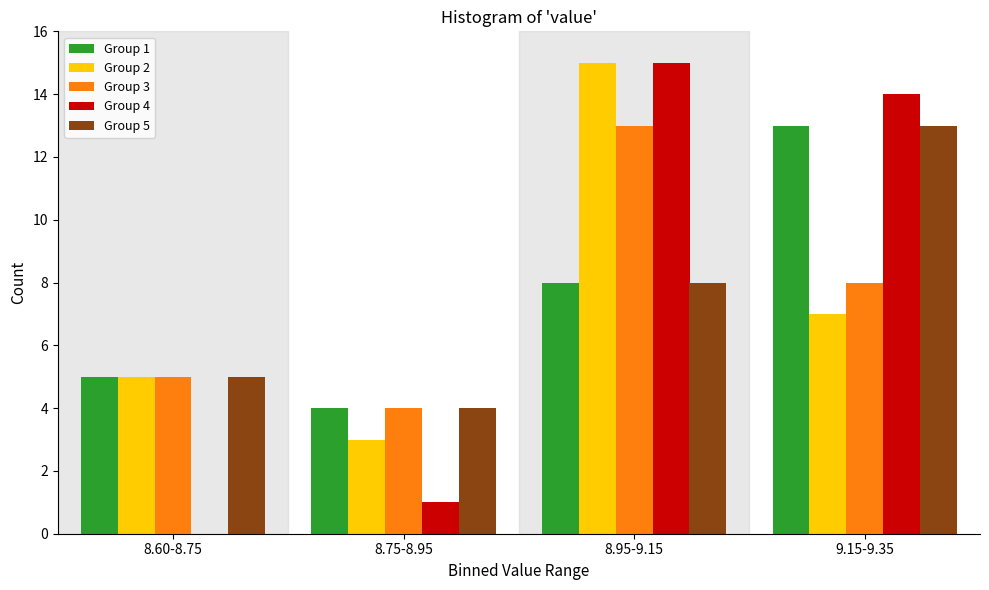

Reading left to right, transcribe all the data shown in this chart.

Group 1: 8.60-8.75=5	8.75-8.95=4	8.95-9.15=8	9.15-9.35=13
Group 2: 8.60-8.75=5	8.75-8.95=3	8.95-9.15=15	9.15-9.35=7
Group 3: 8.60-8.75=5	8.75-8.95=4	8.95-9.15=13	9.15-9.35=8
Group 4: 8.60-8.75=0	8.75-8.95=1	8.95-9.15=15	9.15-9.35=14
Group 5: 8.60-8.75=5	8.75-8.95=4	8.95-9.15=8	9.15-9.35=13